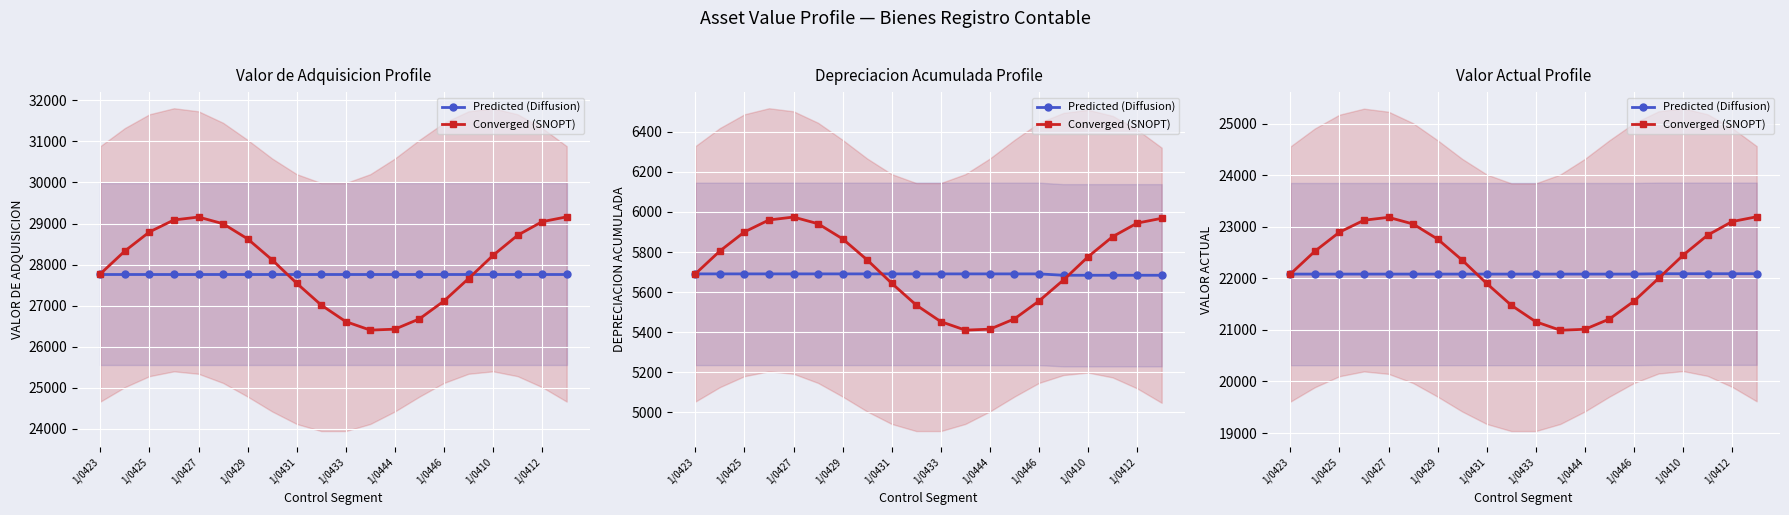

Is it true that Predicted (Diffusion) equals 22082.2 at 1/0412?

True